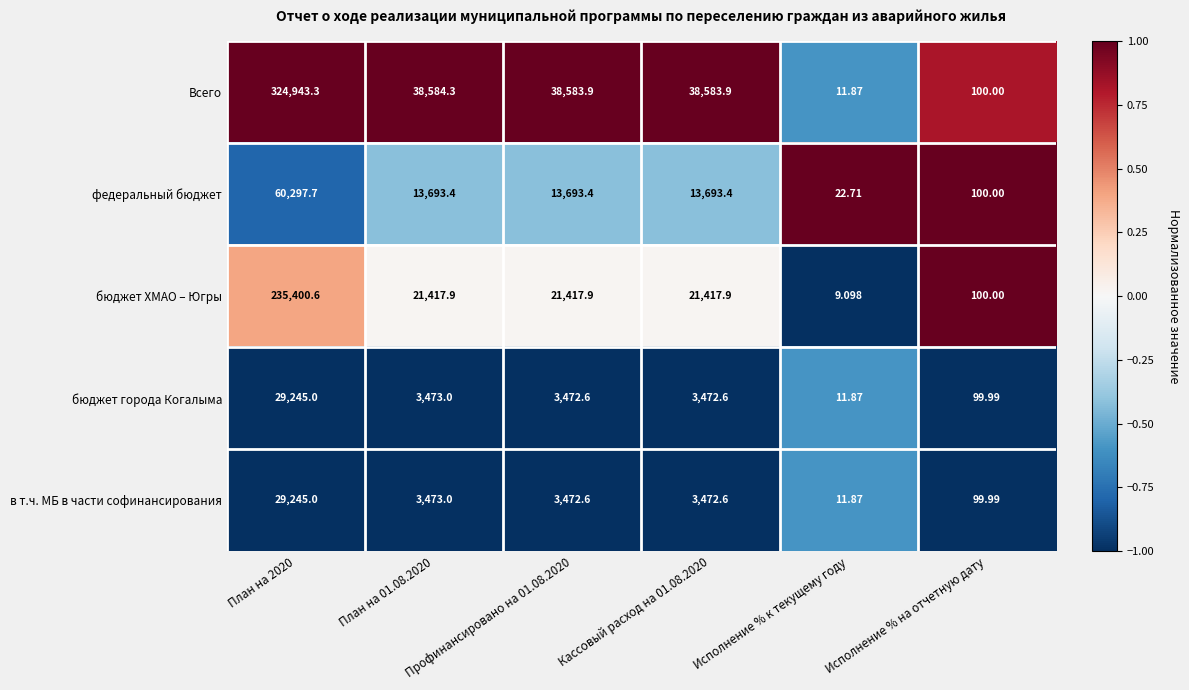

Which series has the largest range (max minus min)?

Всего